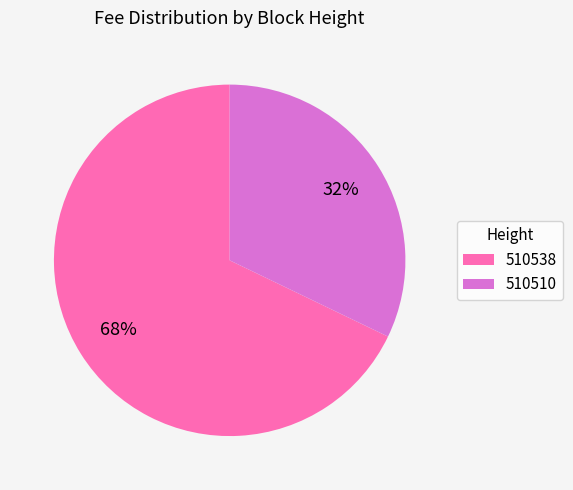

Rank the categories by value from lowest to highest.

510510, 510538